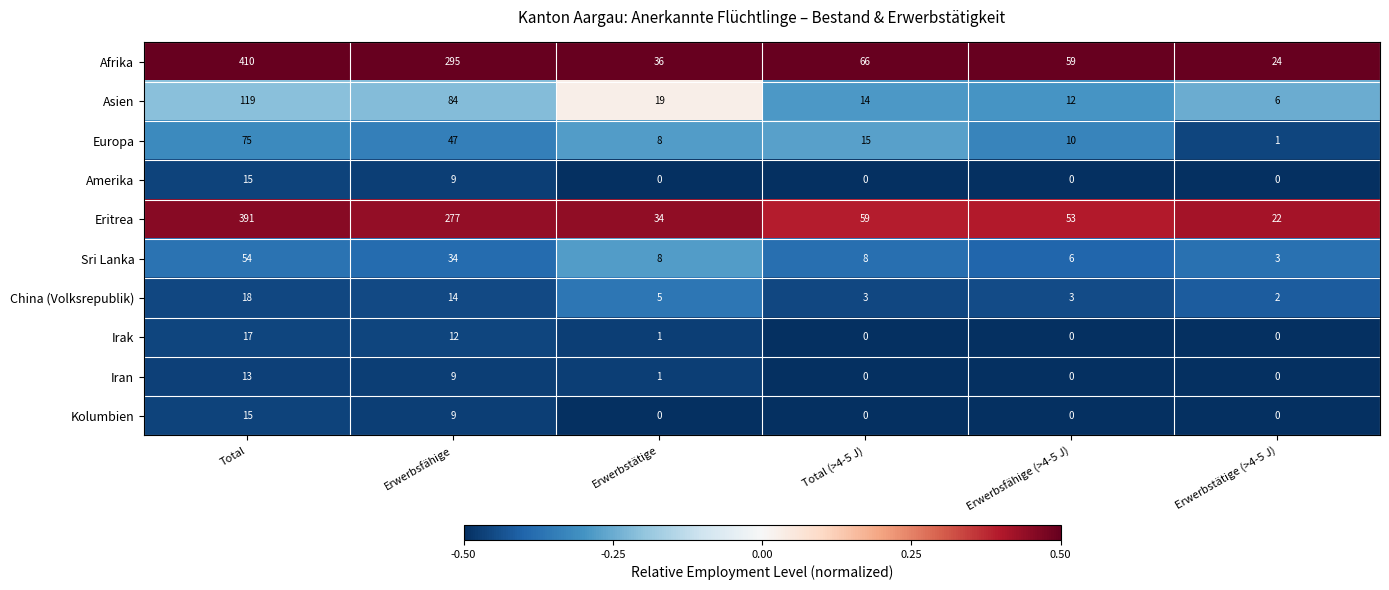

Where does the Irak series first go above 1?

Total